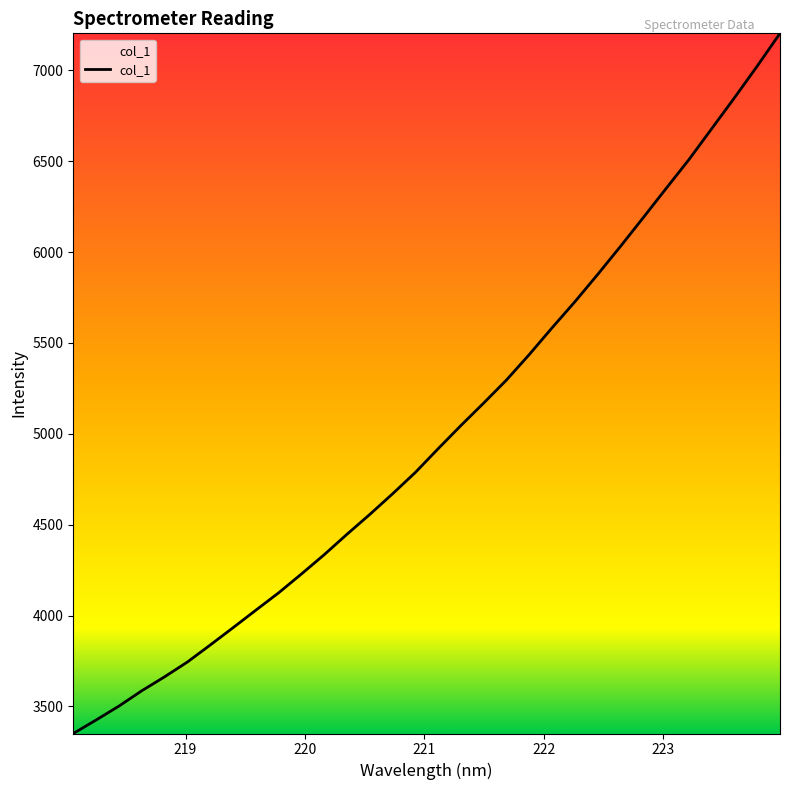

What is the minimum value shown in the chart?

3350.6